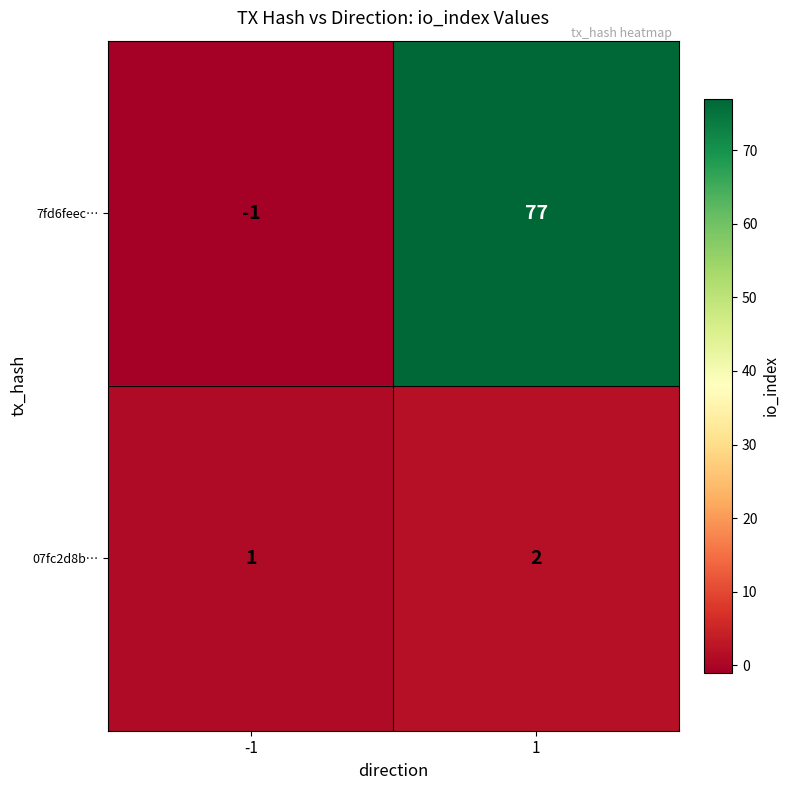

The value of 07fc2d8b… at 1 is 1. True or false?

False